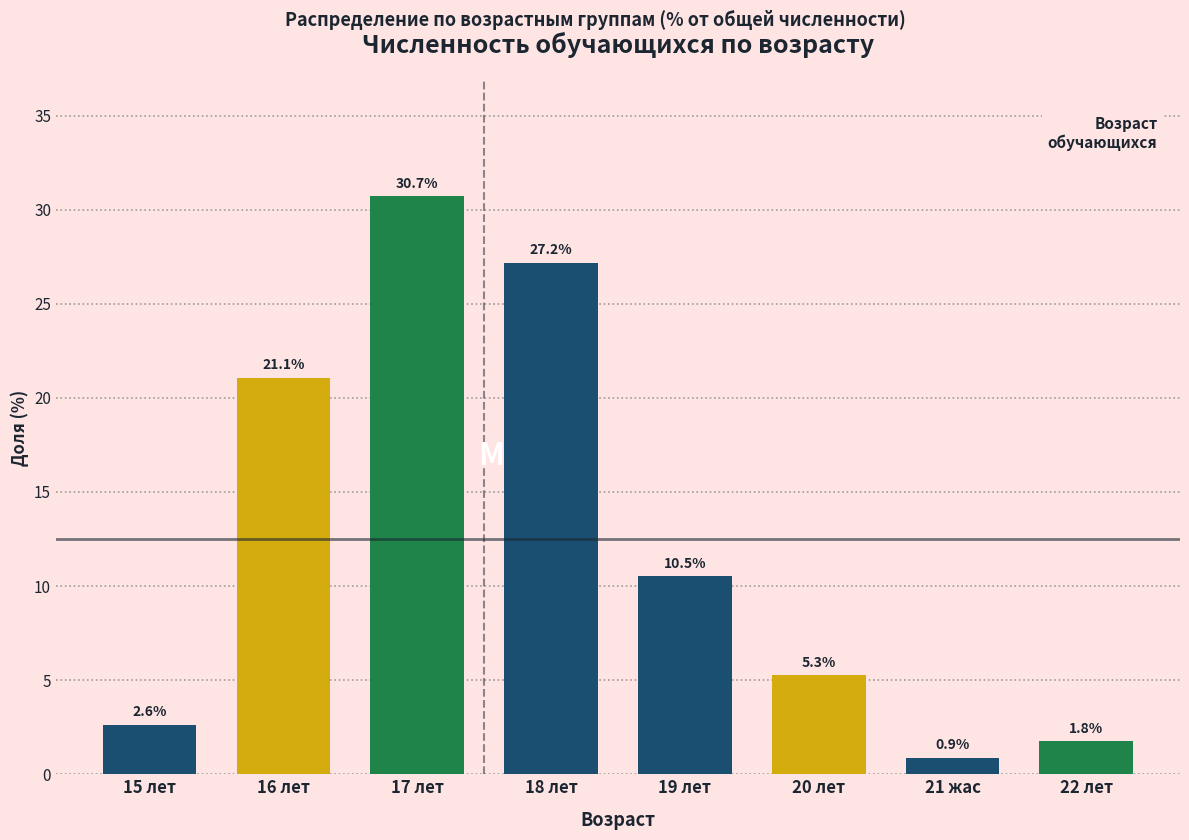

Reading left to right, list all the values displayed in this chart.

2.6	21.1	30.7	27.2	10.5	5.3	0.9	1.8